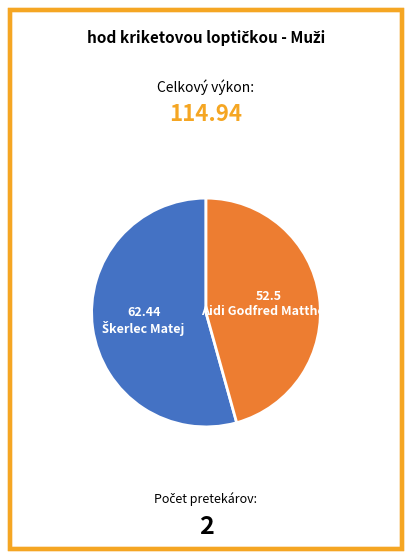

Is there a majority slice in this chart?

Yes